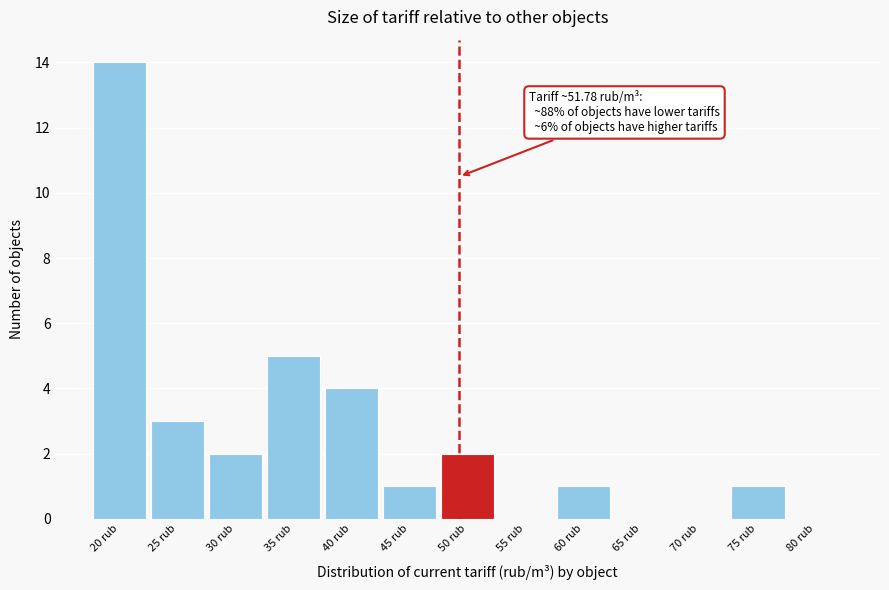

Reading right to left, what are all the values shown in this chart?

80 rub=0	75 rub=1	70 rub=0	65 rub=0	60 rub=1	55 rub=0	50 rub=2	45 rub=1	40 rub=4	35 rub=5	30 rub=2	25 rub=3	20 rub=14